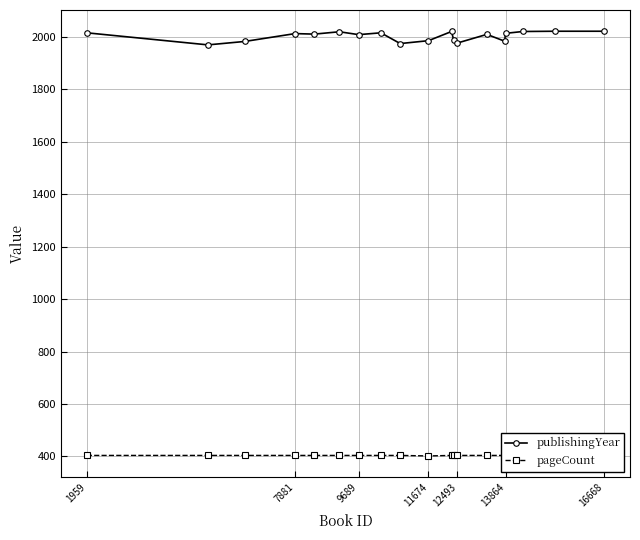

True or false: publishingYear has more than 2 points higher than both neighbors.

True